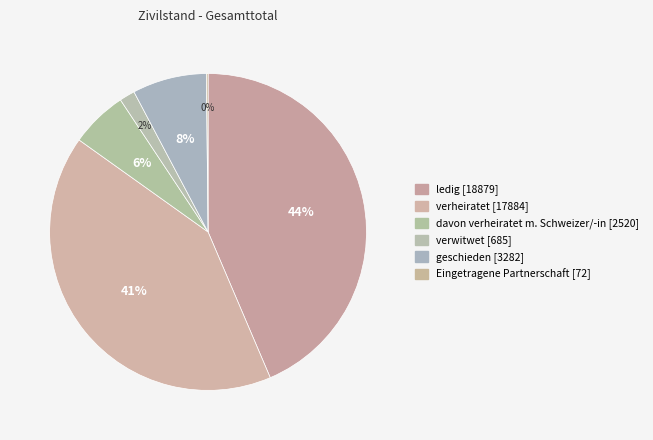

To the nearest percent, what is the combined percentage of davon verheiratet m. Schweizer/-in and ledig?

49%